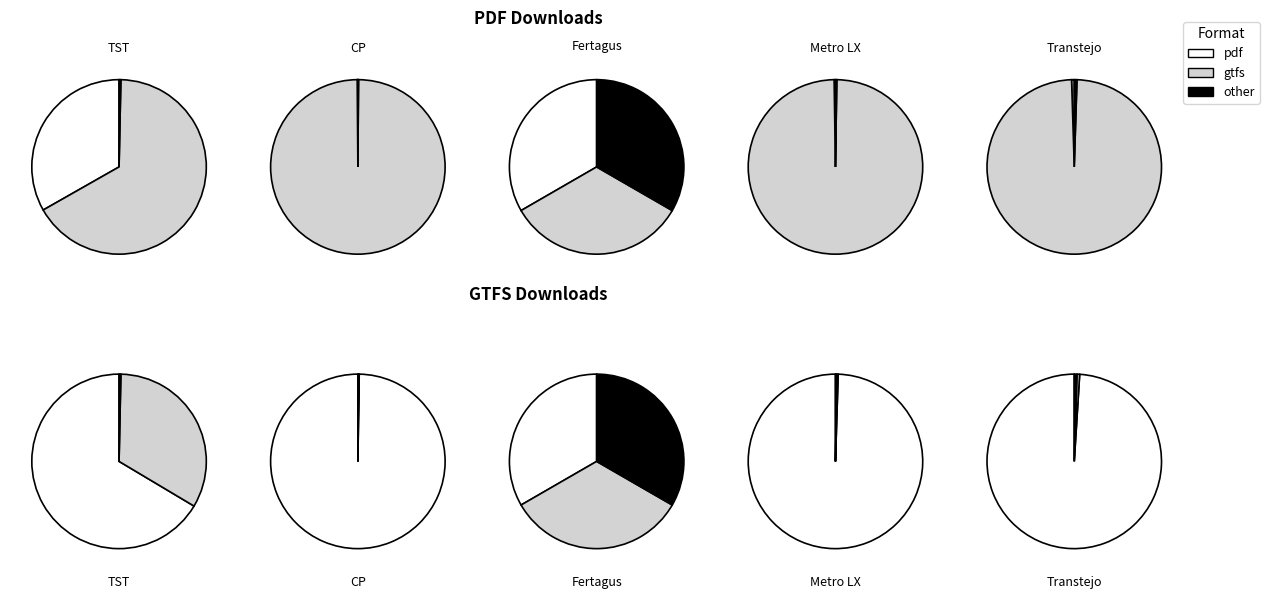

What is the smallest slice in the pie chart?

Transportes Sul do Tejo